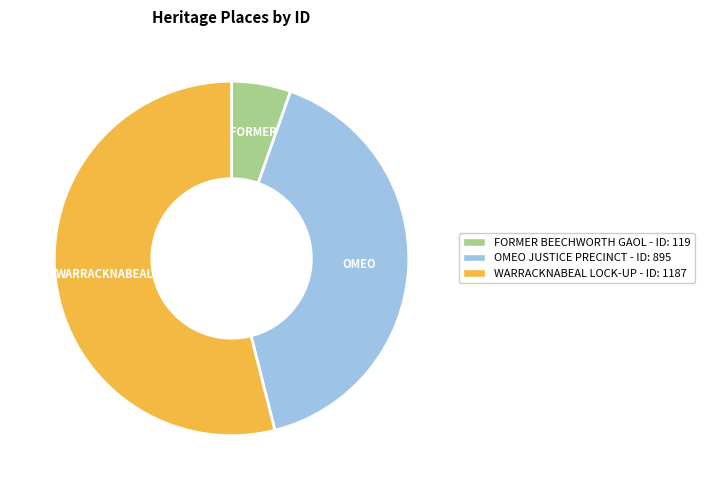

The WARRACKNABEAL LOCK-UP - ID: 1187 slice represents 65% of the pie. True or false?

False